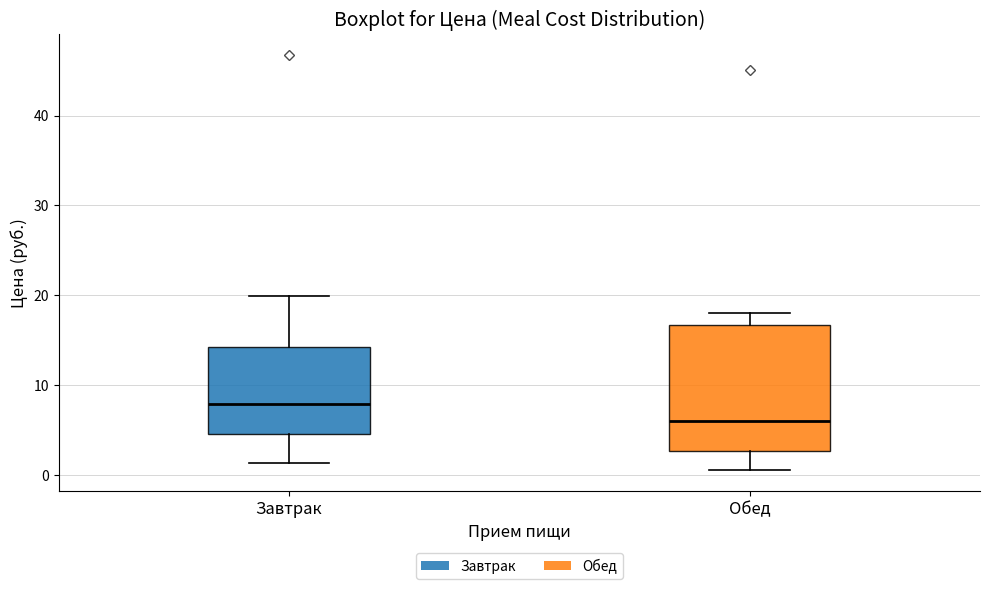

Where is the lower edge of the box for Обед on the y-axis? The values are not printed on the chart, so give them approximately, as read against the axis.

3